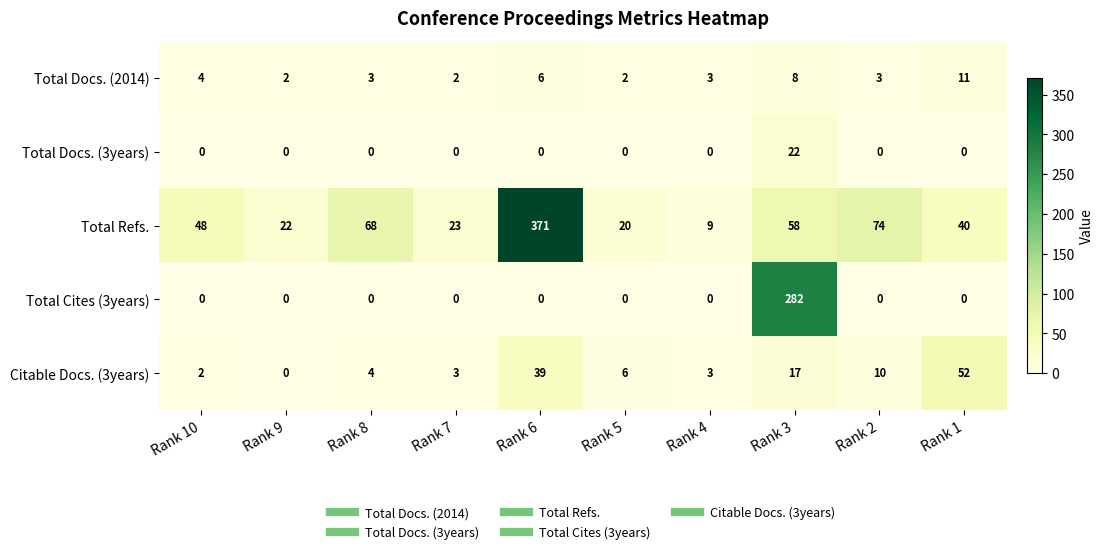

At which category is the sum across all series the highest?

Rank 6